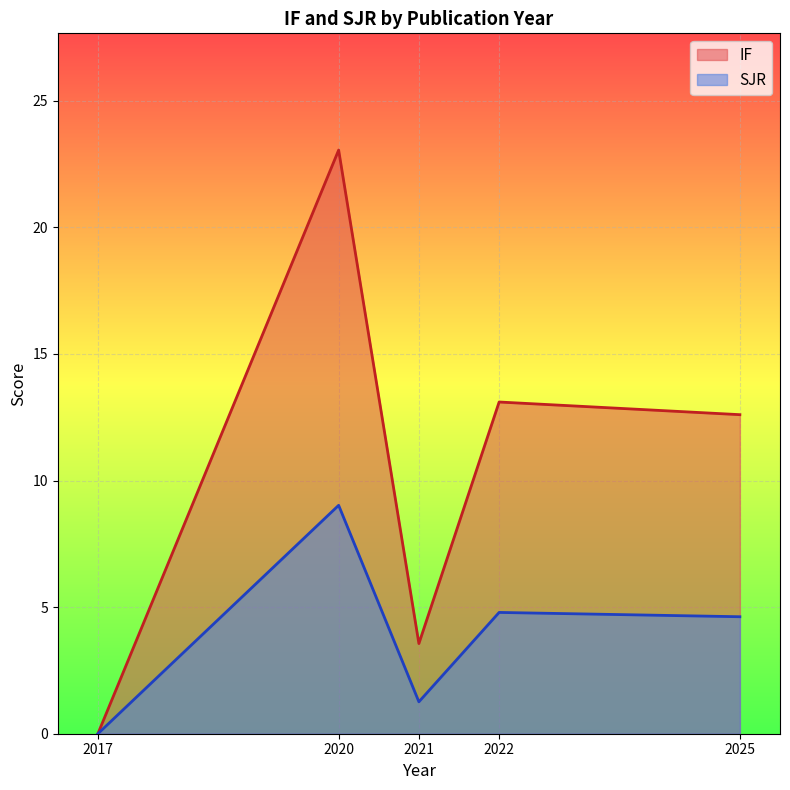

How many values in SJR are above zero?

4